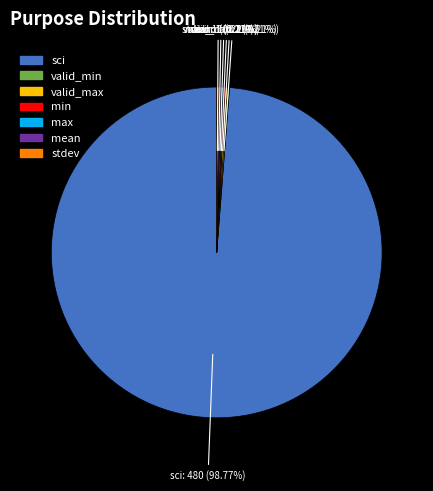

Which category accounts for the majority?

sci